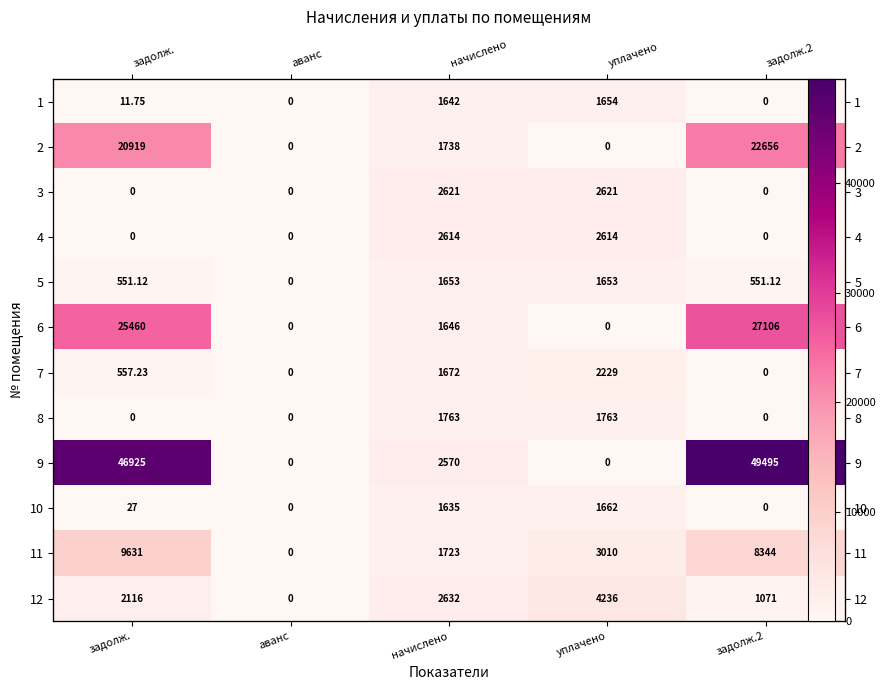

What is the total value across all series at задолж.?

106198.2